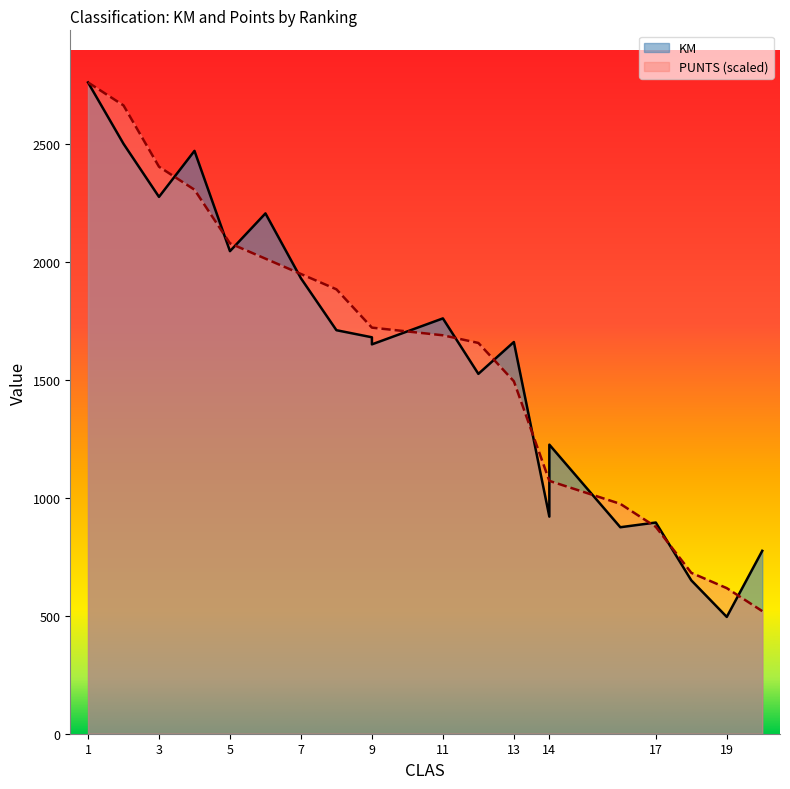

Count the number of data series in this chart.

2